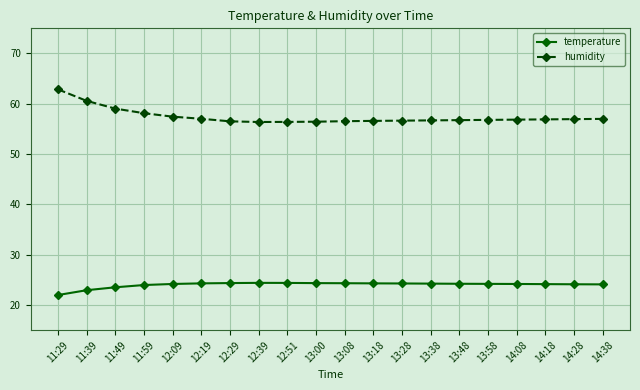

What is the label of the 2nd point from the right?

14:28